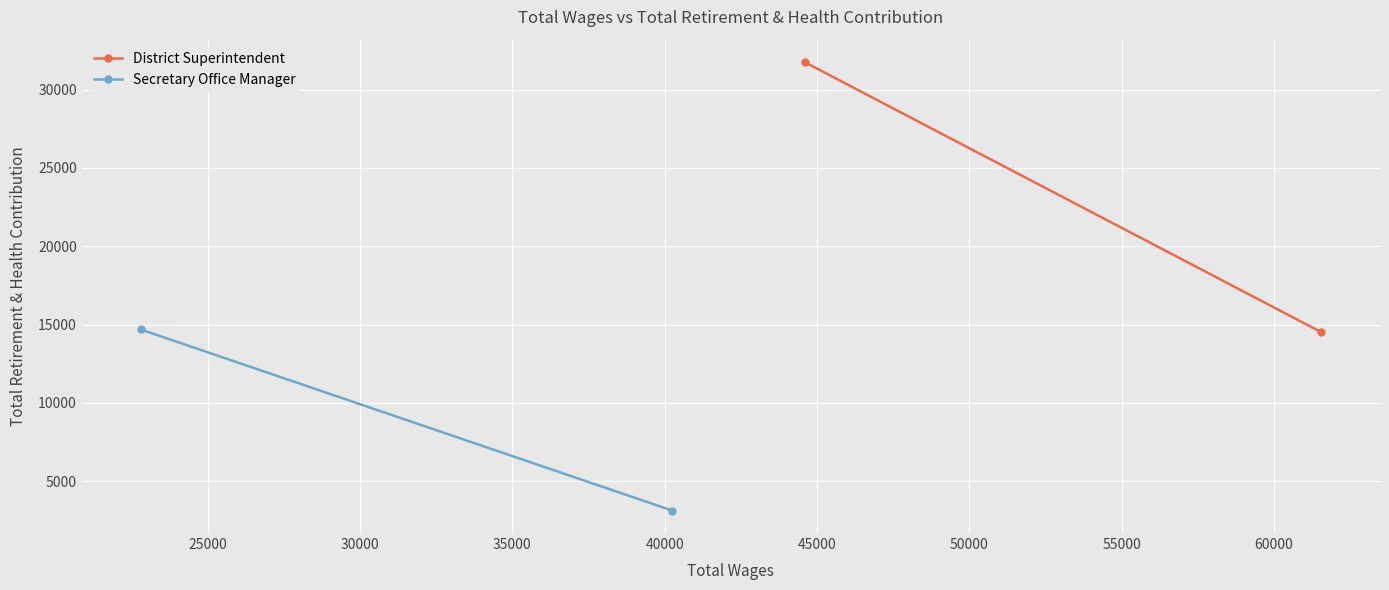

Count the number of data series in this chart.

2